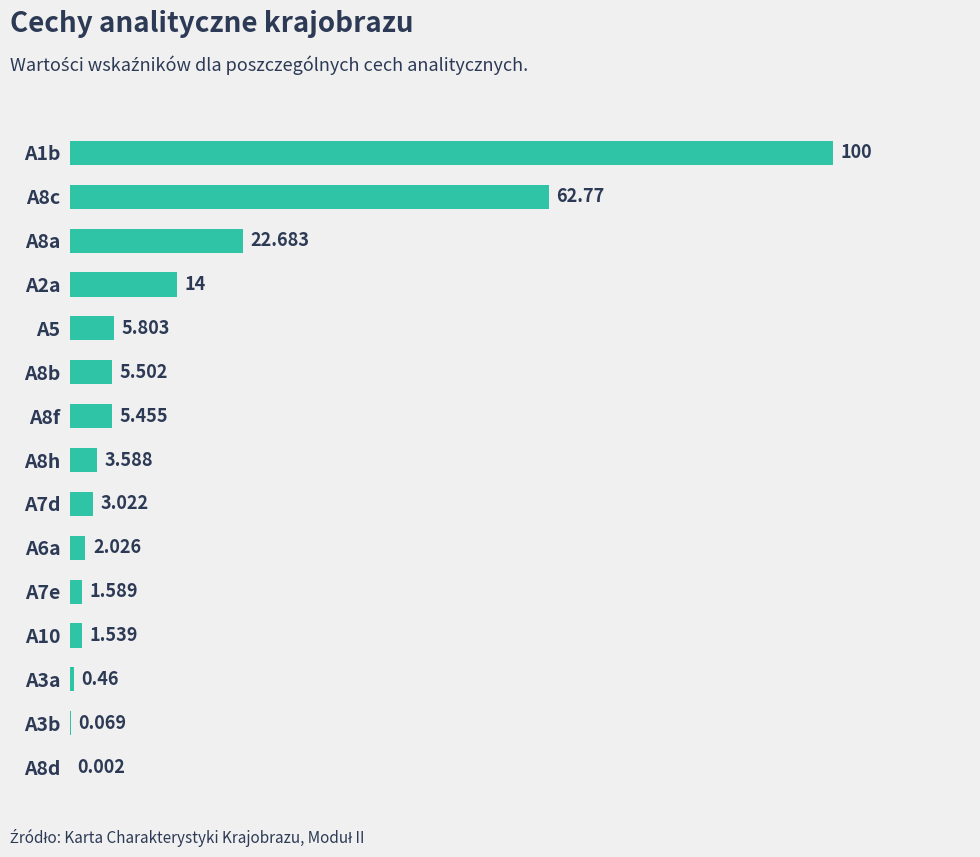

Where is the data nearest to the value 50?

A8c